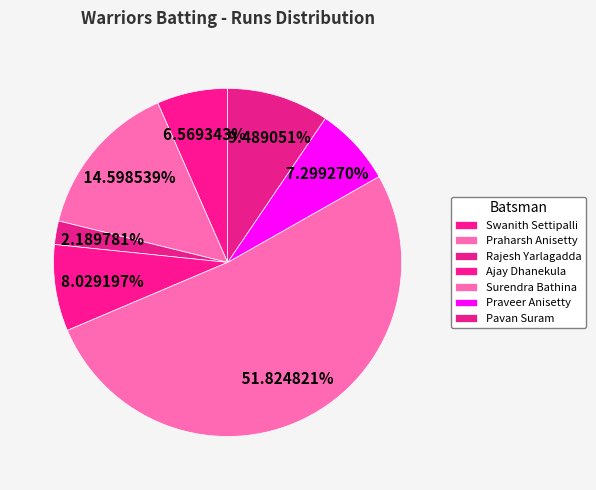

To the nearest percent, what percentage of the pie is Swanith Settipalli?

7%